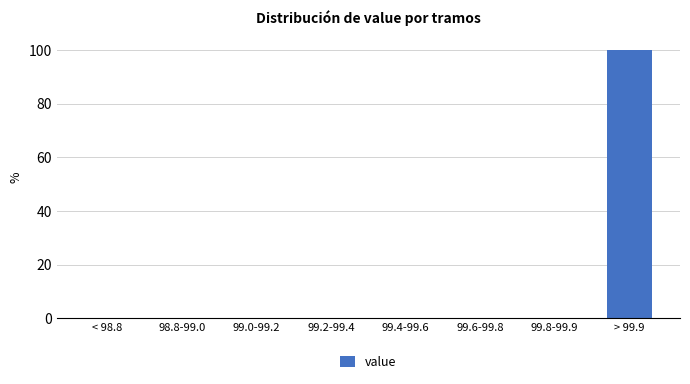

Reading left to right, extract all data points from this chart.

< 98.8=0	98.8-99.0=0	99.0-99.2=0	99.2-99.4=0	99.4-99.6=0	99.6-99.8=0	99.8-99.9=0	> 99.9=100